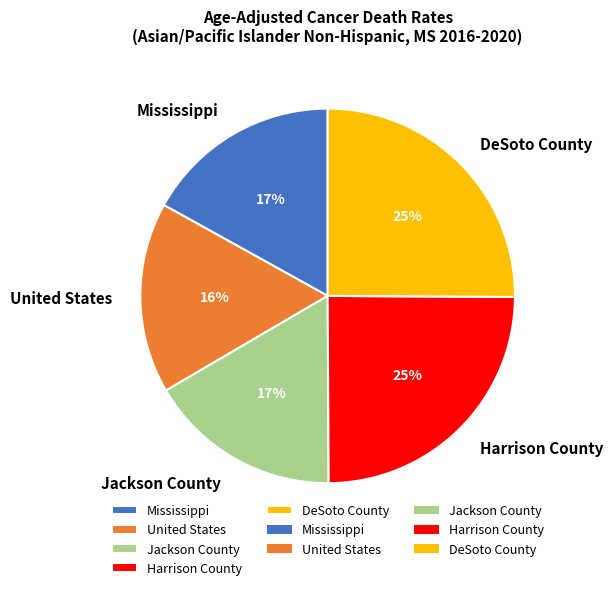

To the nearest percent, what is the average slice percentage?

20%